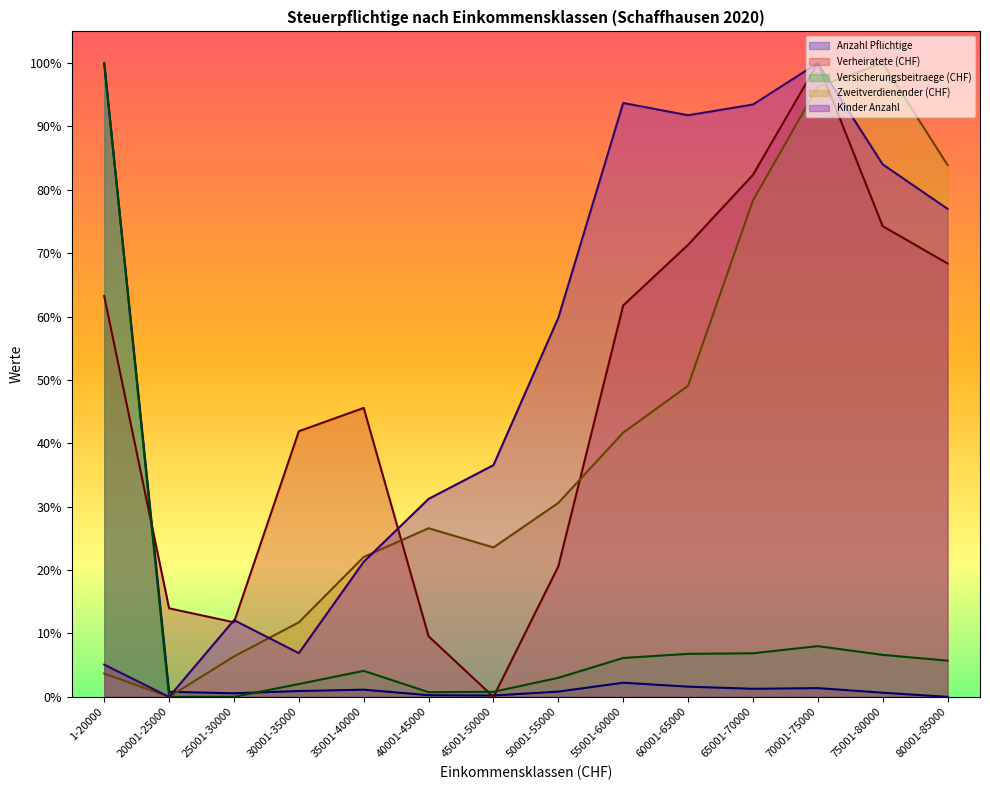

Which label corresponds to the smallest value in the chart?

80001-85000